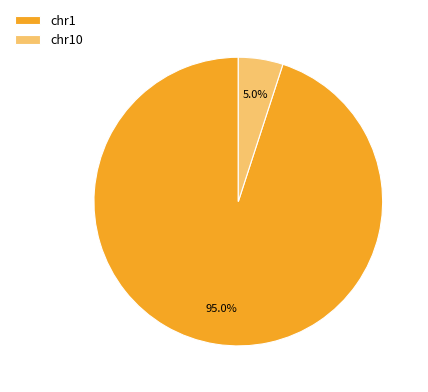

Rank the categories by value from highest to lowest.

chr1, chr10